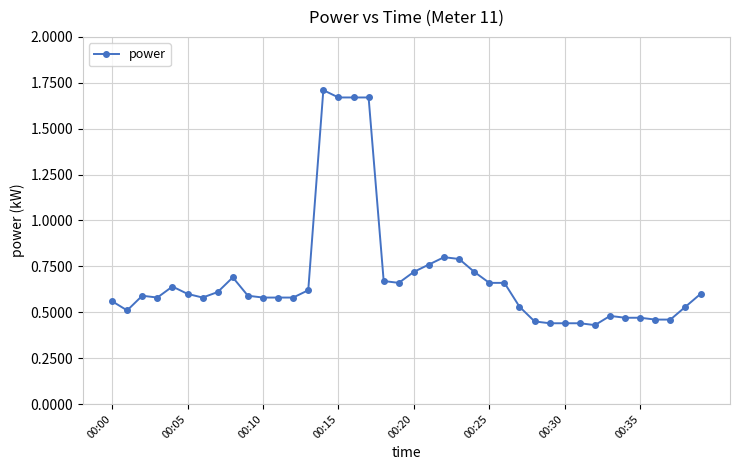

How many values are between 0 and 1?

36